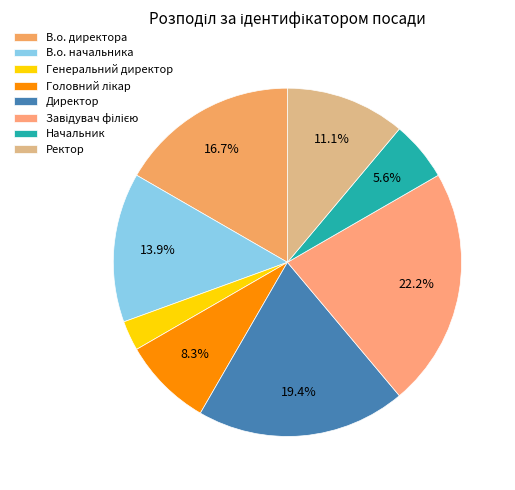

Is it true that Начальник is 1% of the pie?

False